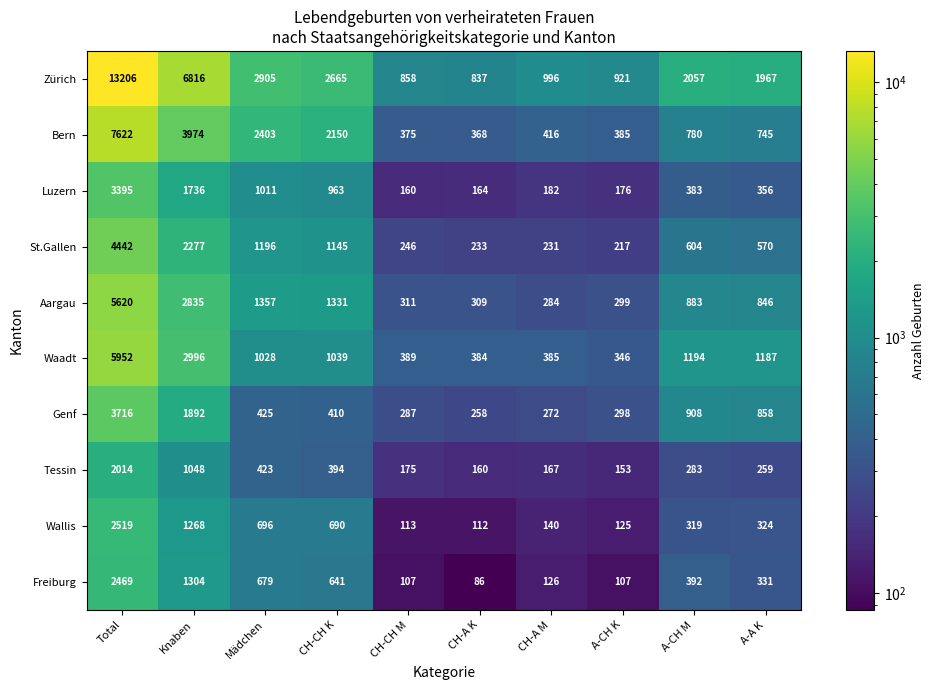

What is the difference between the maximum and minimum values in the Aargau series?

5336